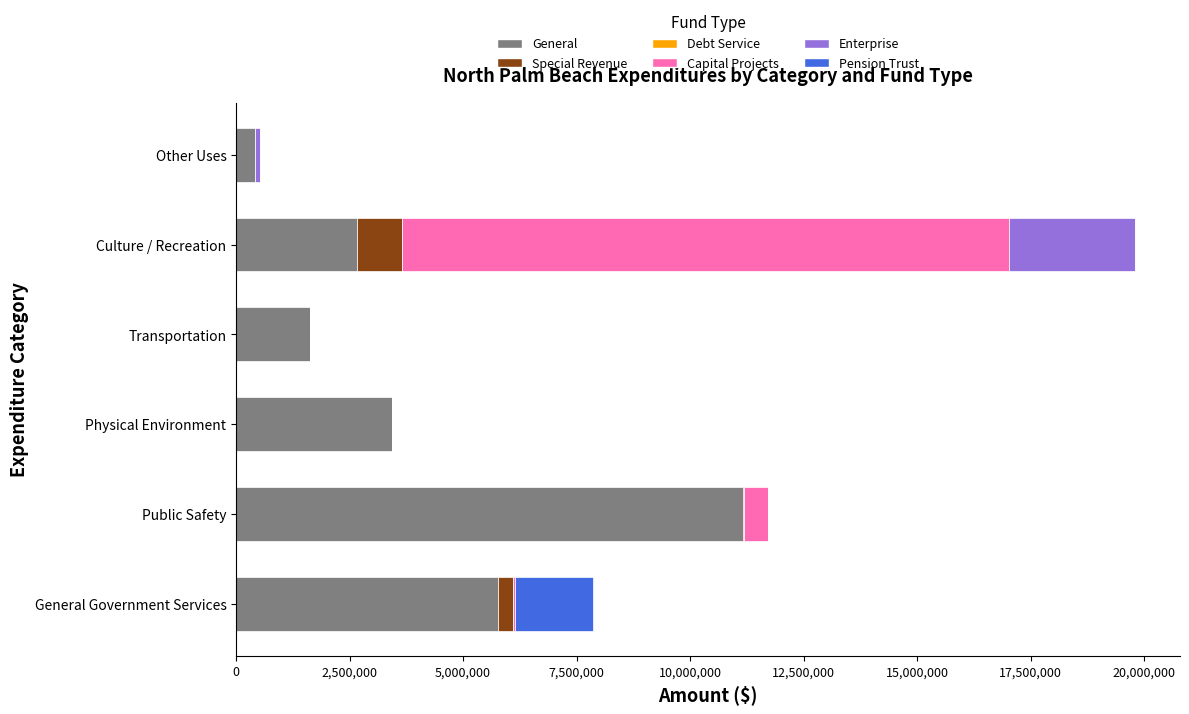

At which category is the sum across all series the highest?

Culture / Recreation